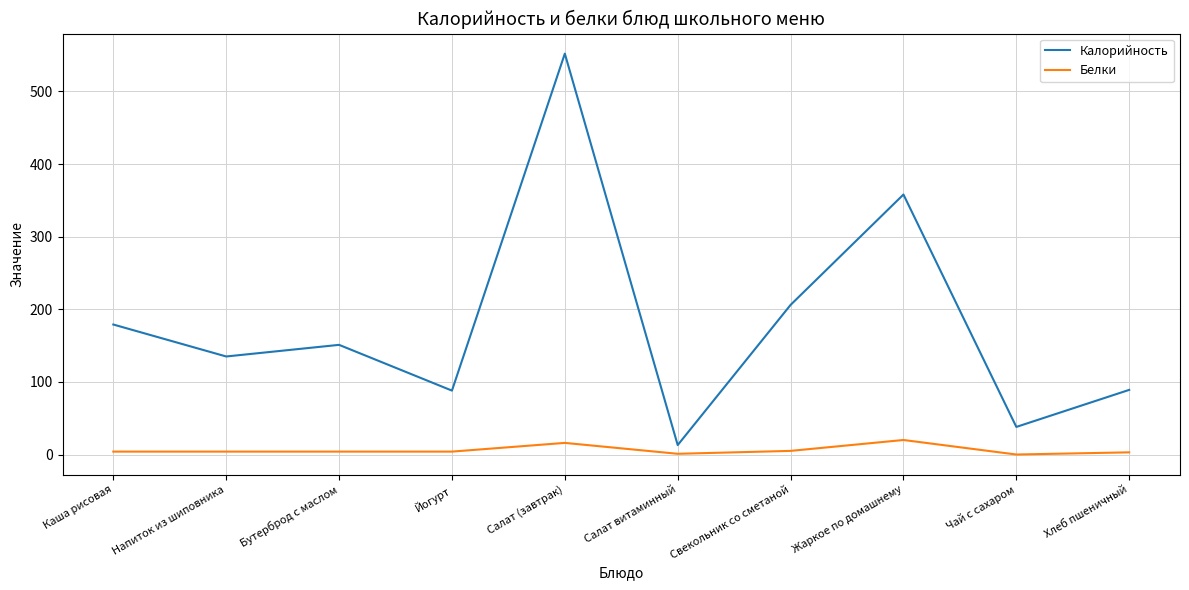

Count the number of data series in this chart.

2